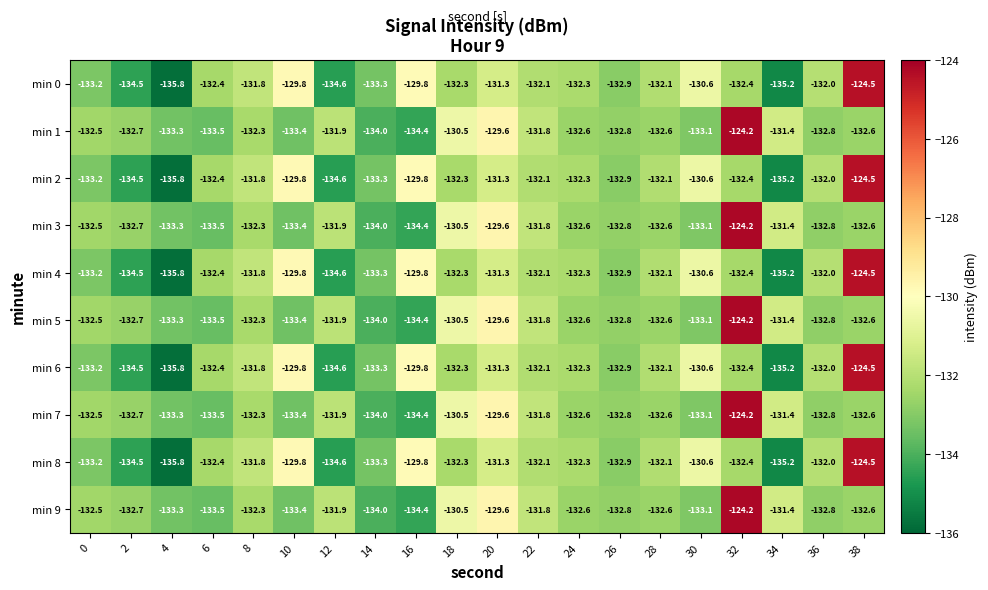

Which category has the highest value in the min 9 series?

32